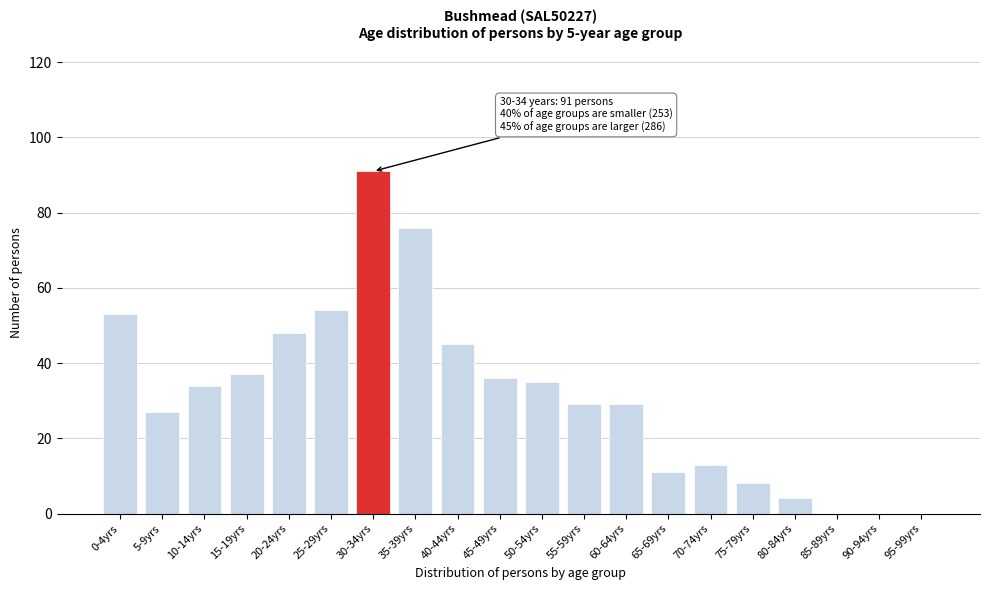

Reading right to left, what are all the values shown in this chart?

95-99yrs=0	90-94yrs=0	85-89yrs=0	80-84yrs=4	75-79yrs=8	70-74yrs=13	65-69yrs=11	60-64yrs=29	55-59yrs=29	50-54yrs=35	45-49yrs=36	40-44yrs=45	35-39yrs=76	30-34yrs=91	25-29yrs=54	20-24yrs=48	15-19yrs=37	10-14yrs=34	5-9yrs=27	0-4yrs=53